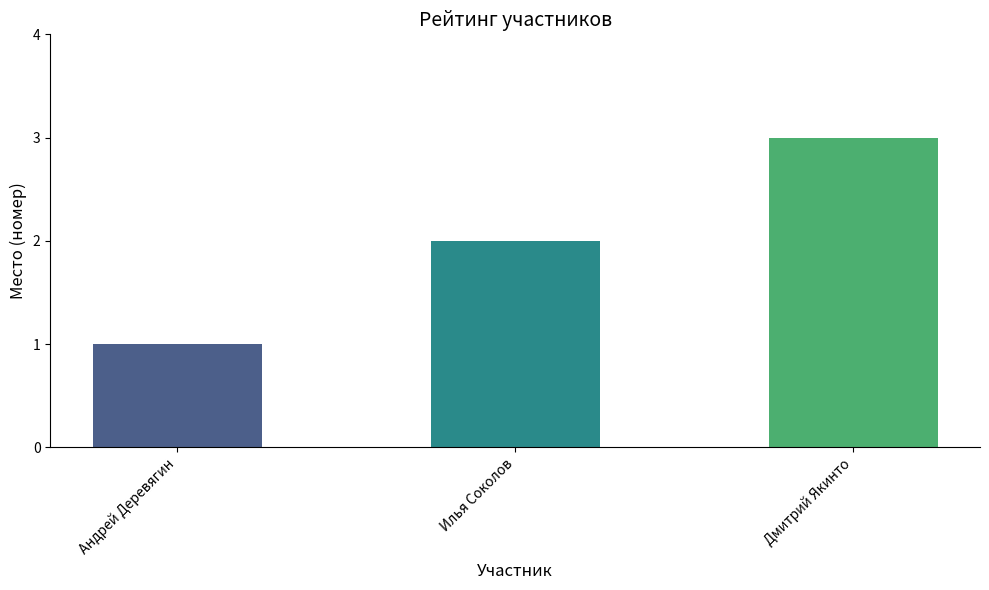

Are the bars grouped side by side (vs. stacked)?

No